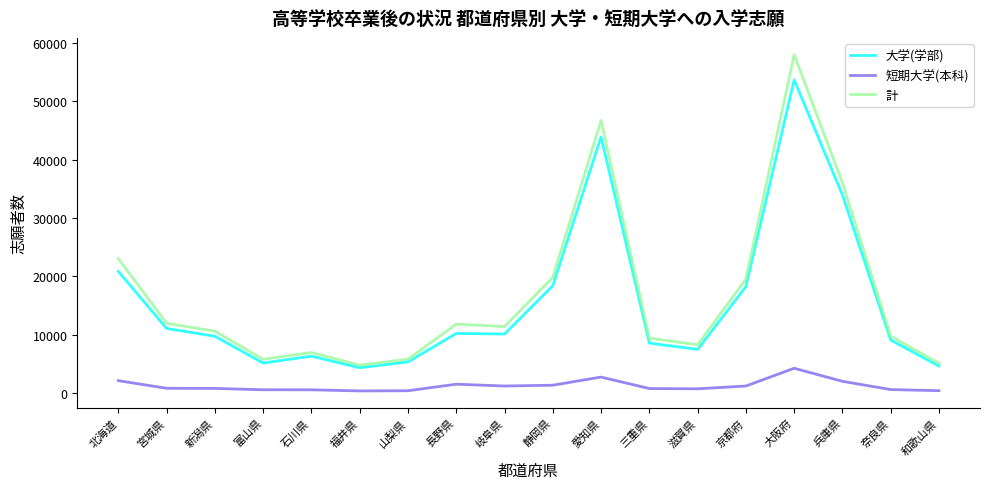

List the series in order of their peak value, highest first.

計, 大学(学部), 短期大学(本科)